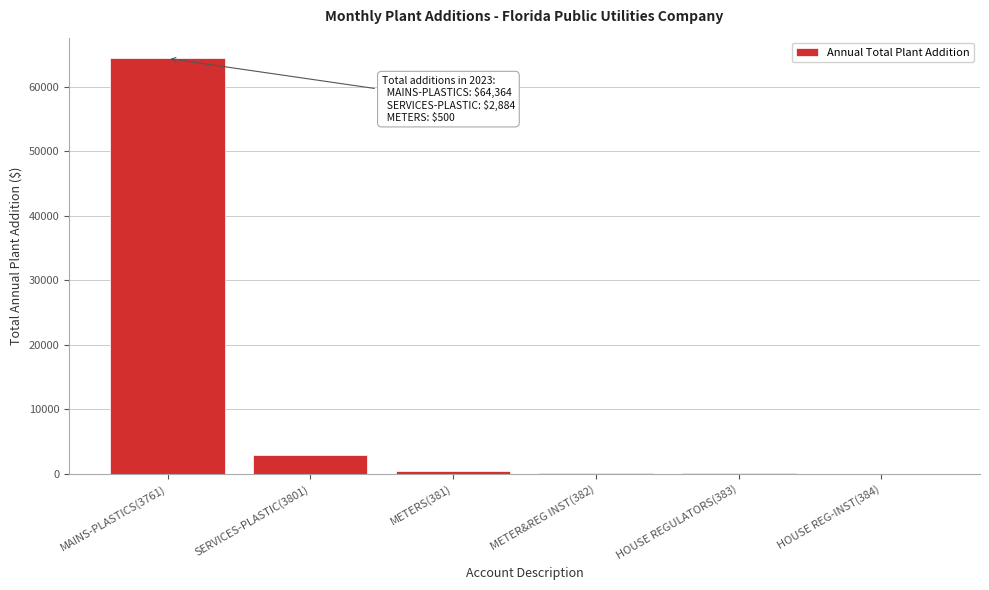

Which category has the highest value across all series?

MAINS-PLASTICS(3761)